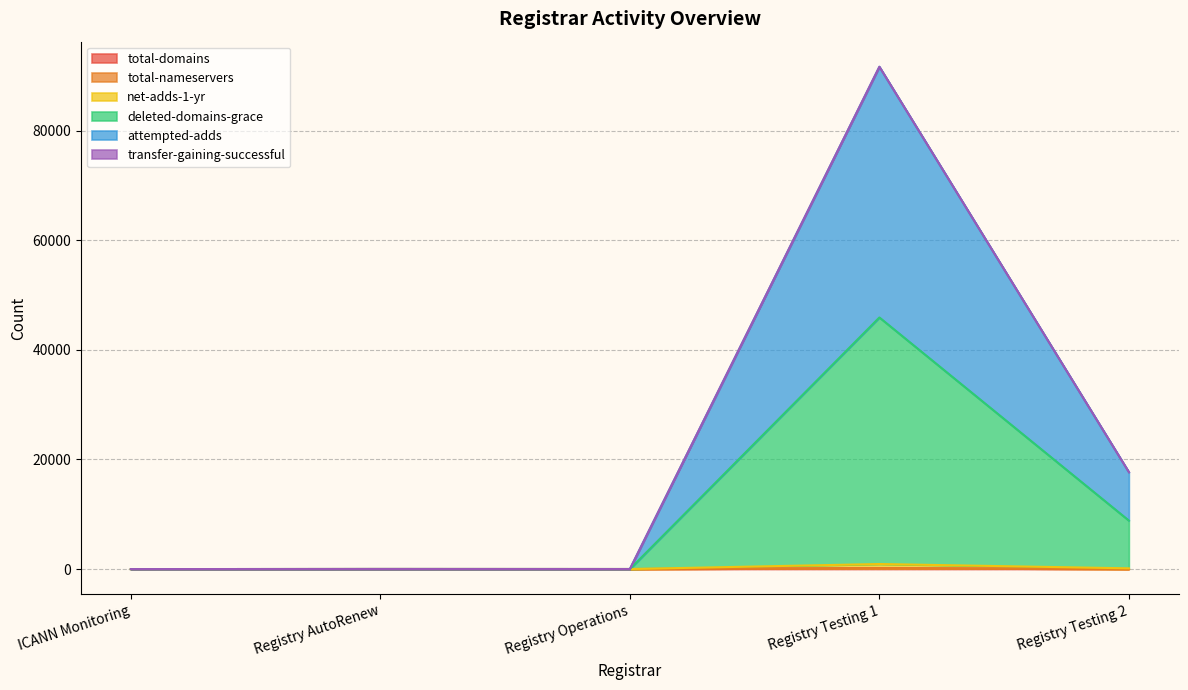

Which category has the highest value in the total-domains series?

Registry Testing 1